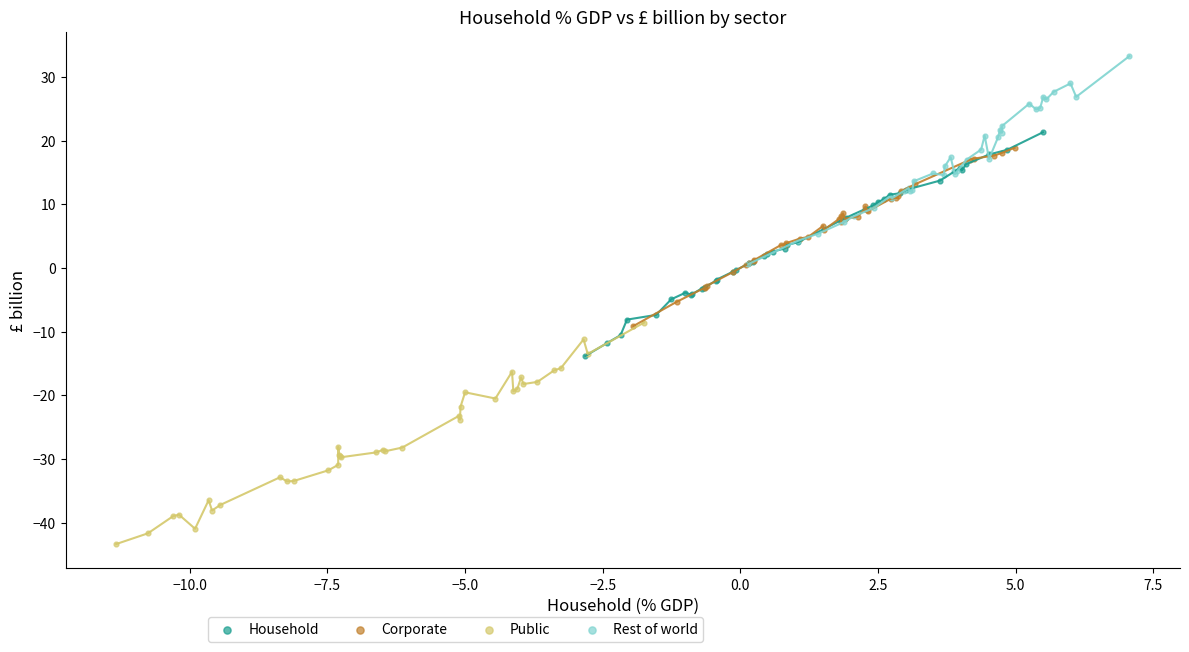

Which series contains the highest Y value?

Rest of world